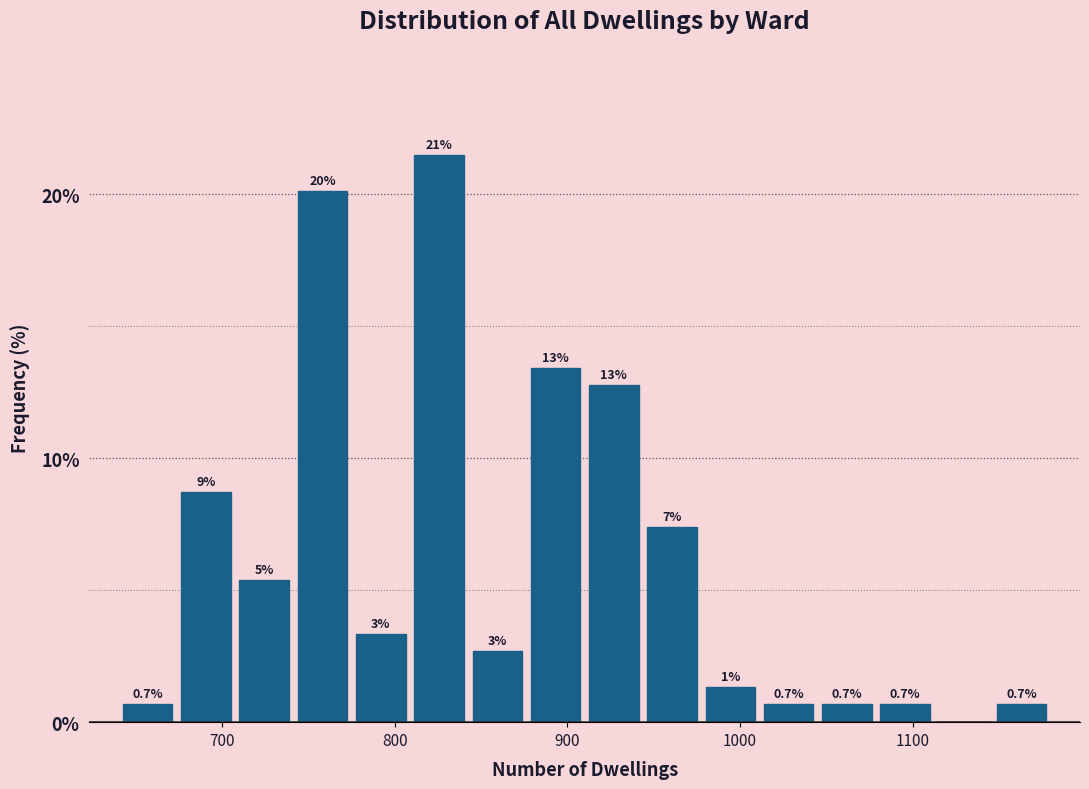

Around what value on the x-axis is the tallest bar? Give the approximate position of its centre, as read against the axis.

830